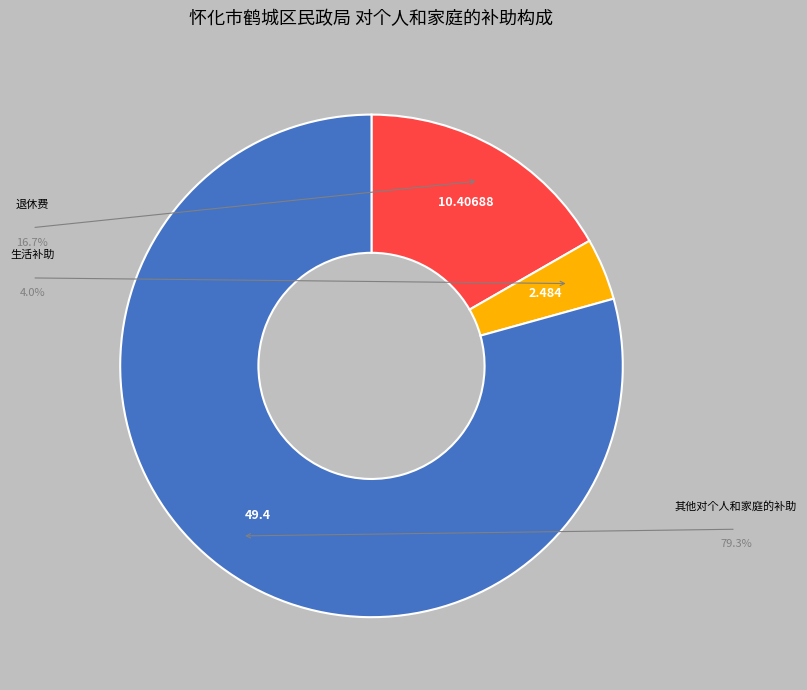

Is there any slice that represents more than half of the pie?

Yes